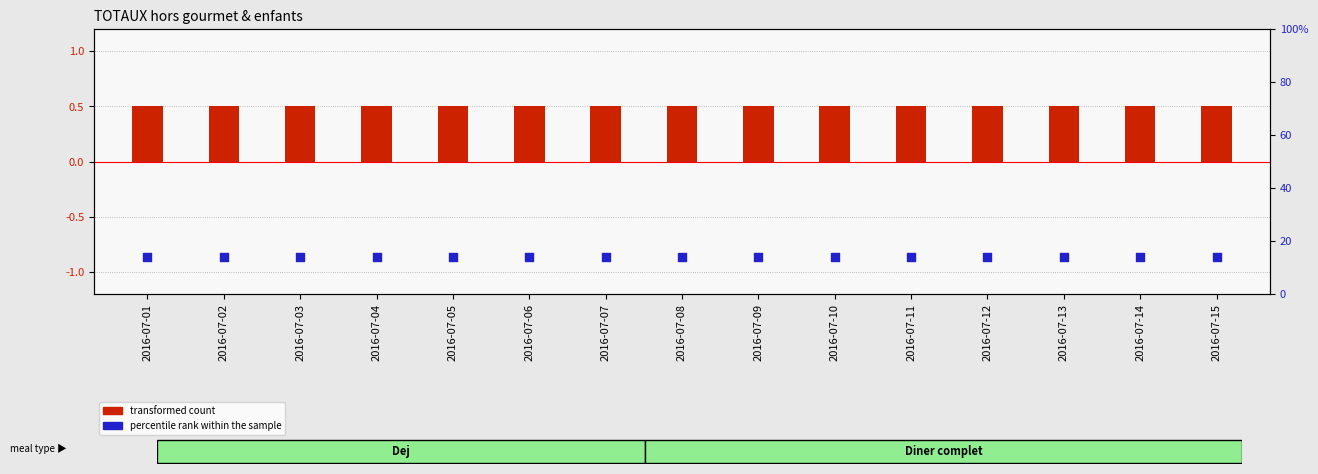

At which category is the sum across all series the highest?

2016-07-01